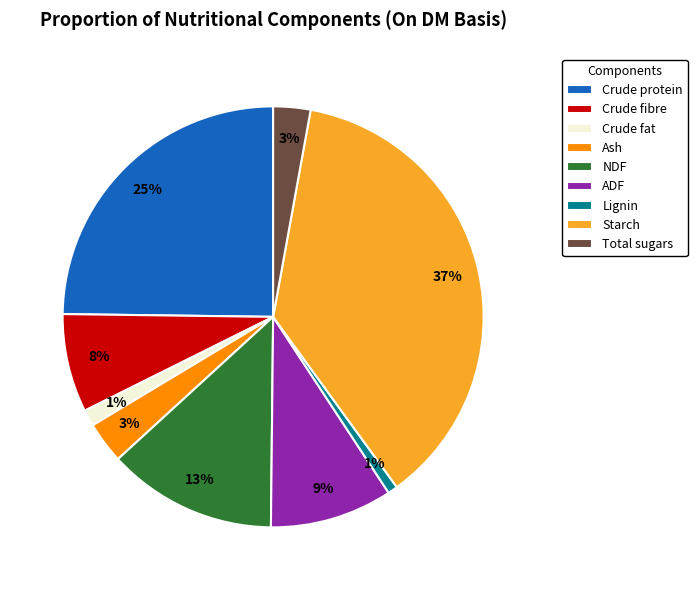

Between Crude protein and NDF, which is larger?

Crude protein